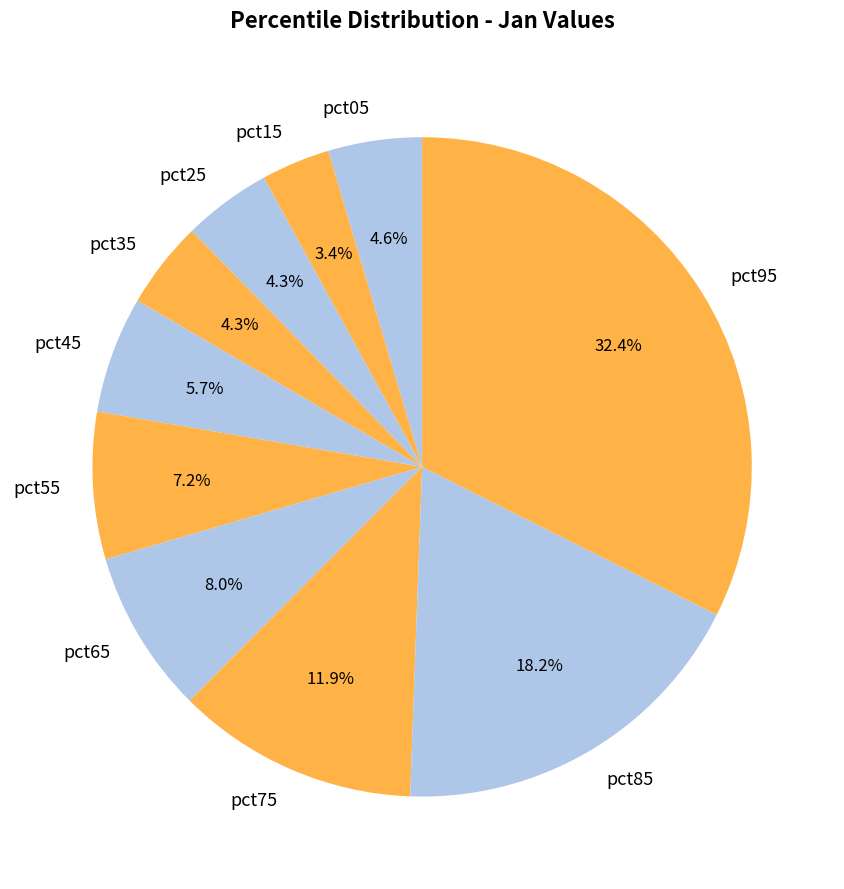

What is the total percentage of pct75 and pct65?

19.9%